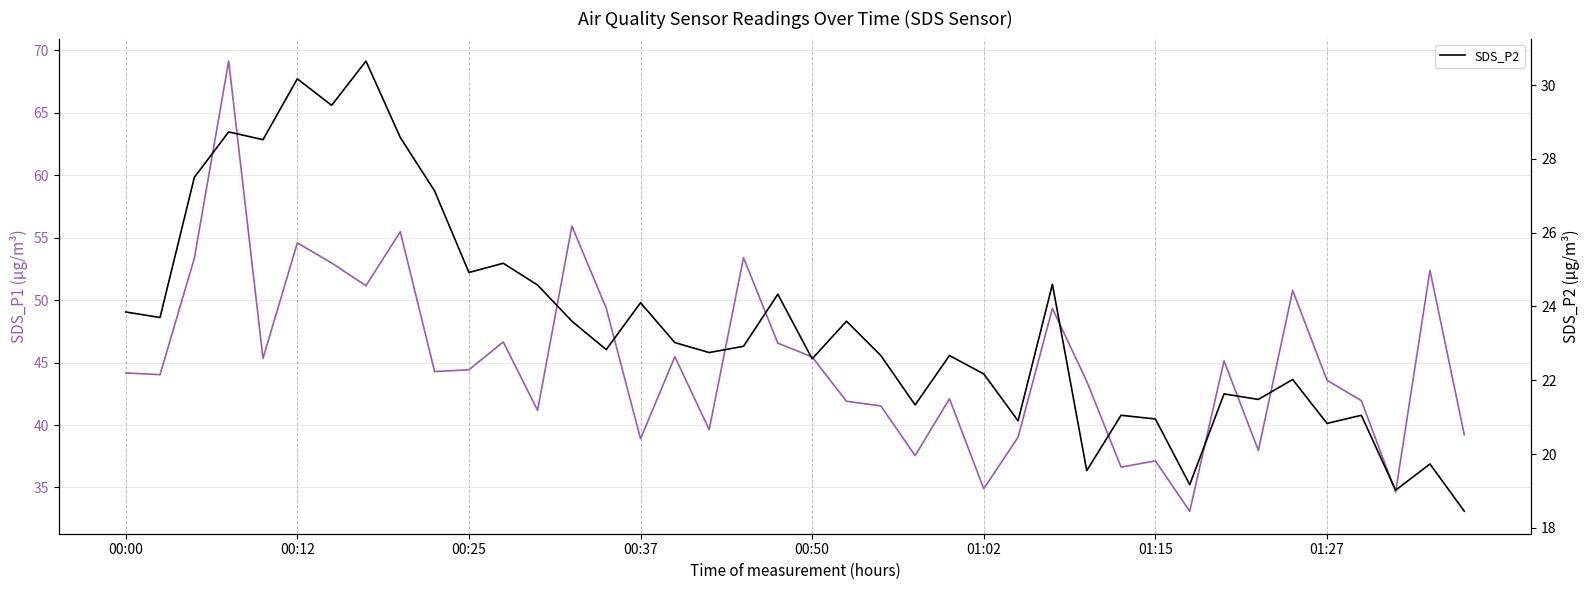

In SDS_P1, how many points are higher than both neighbors (excluding endpoints)?

13